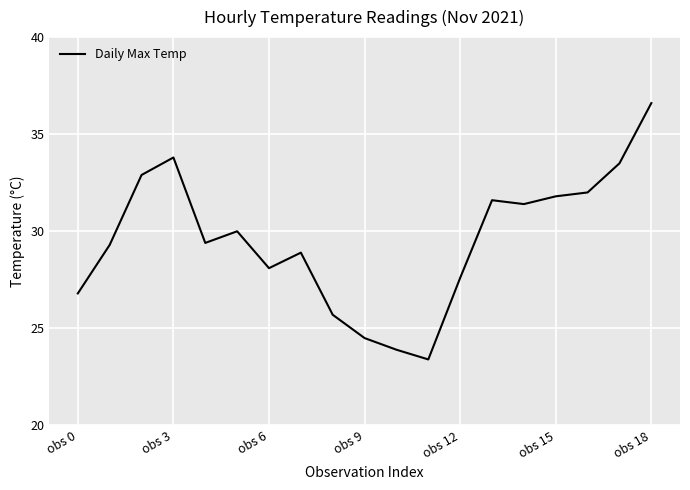

What is the difference between the maximum and minimum values?

13.2